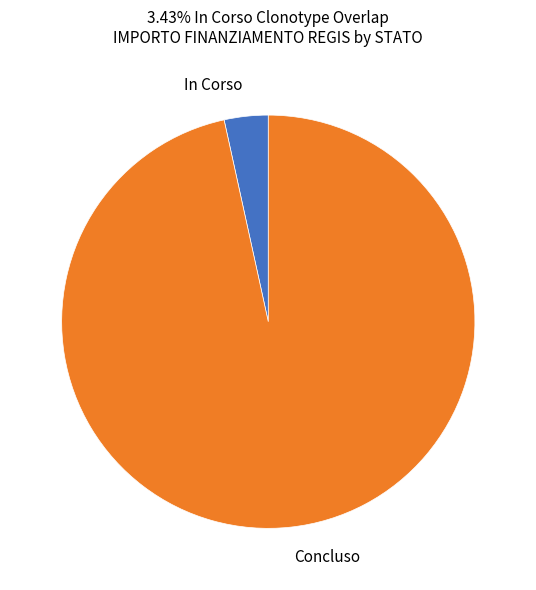

Count the number of slices in the pie.

2